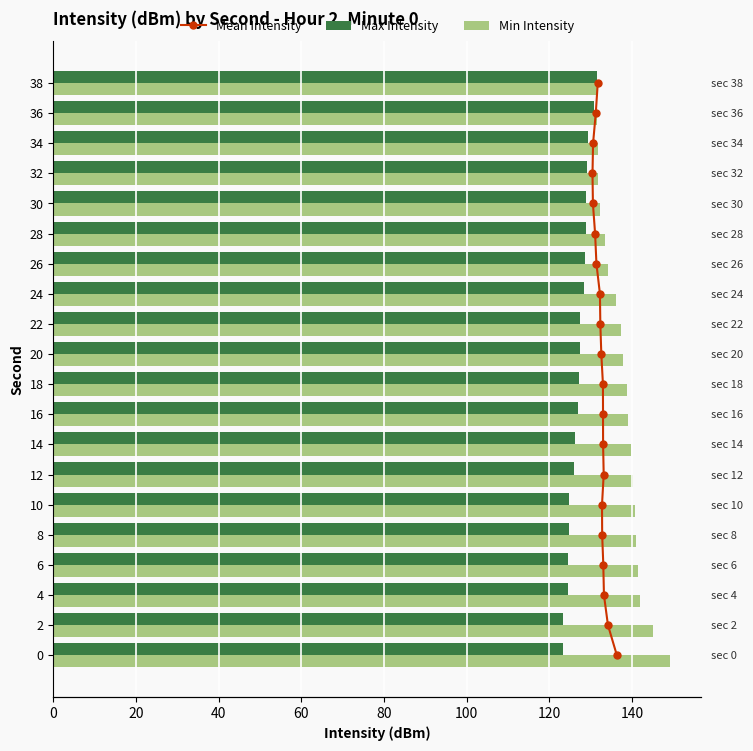

Is it true that Max Intensity equals 51.8 at 32?

False